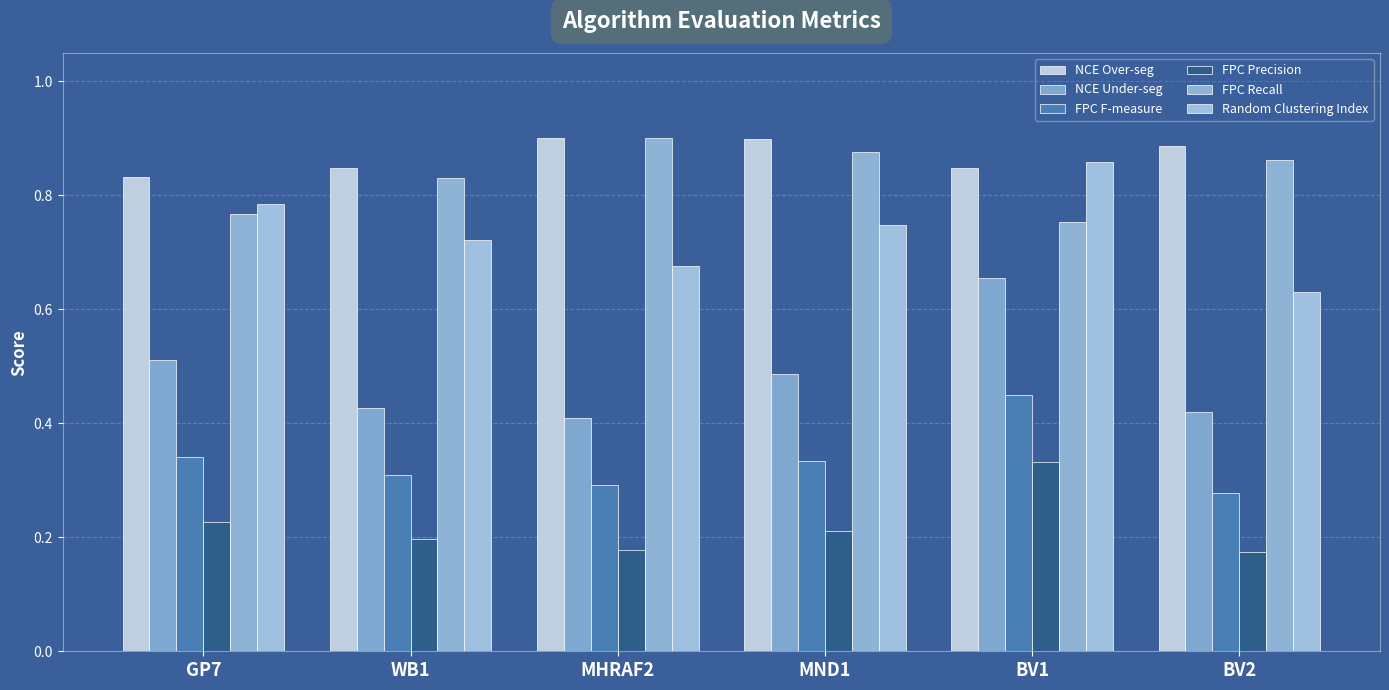

What is the total value across all series at MHRAF2?

3.4